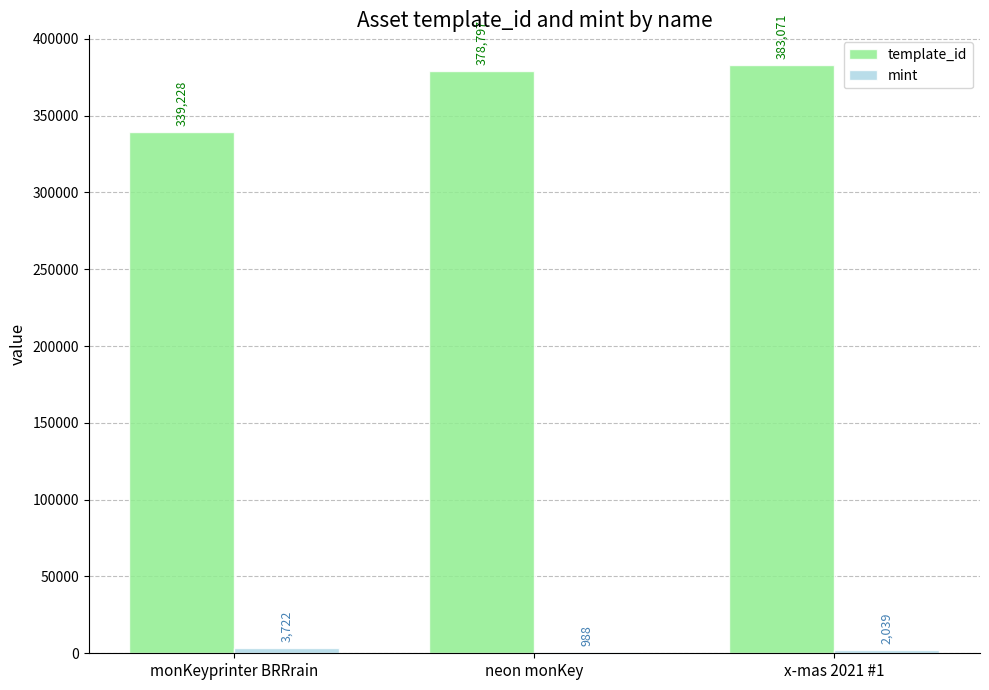

Is it true that template_id equals 339228 at monKeyprinter BRRrain?

True